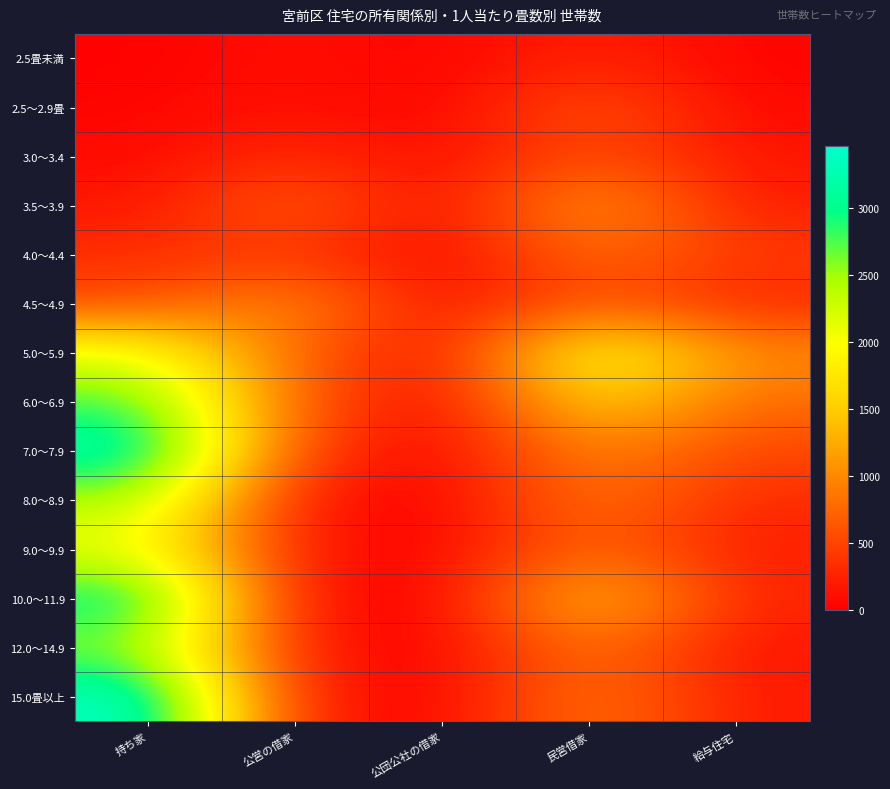

Count the number of categories in the chart.

5